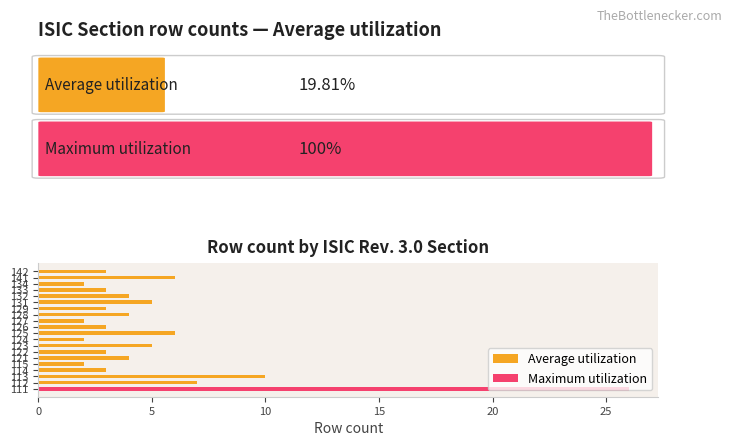

What is the greatest value displayed?

26